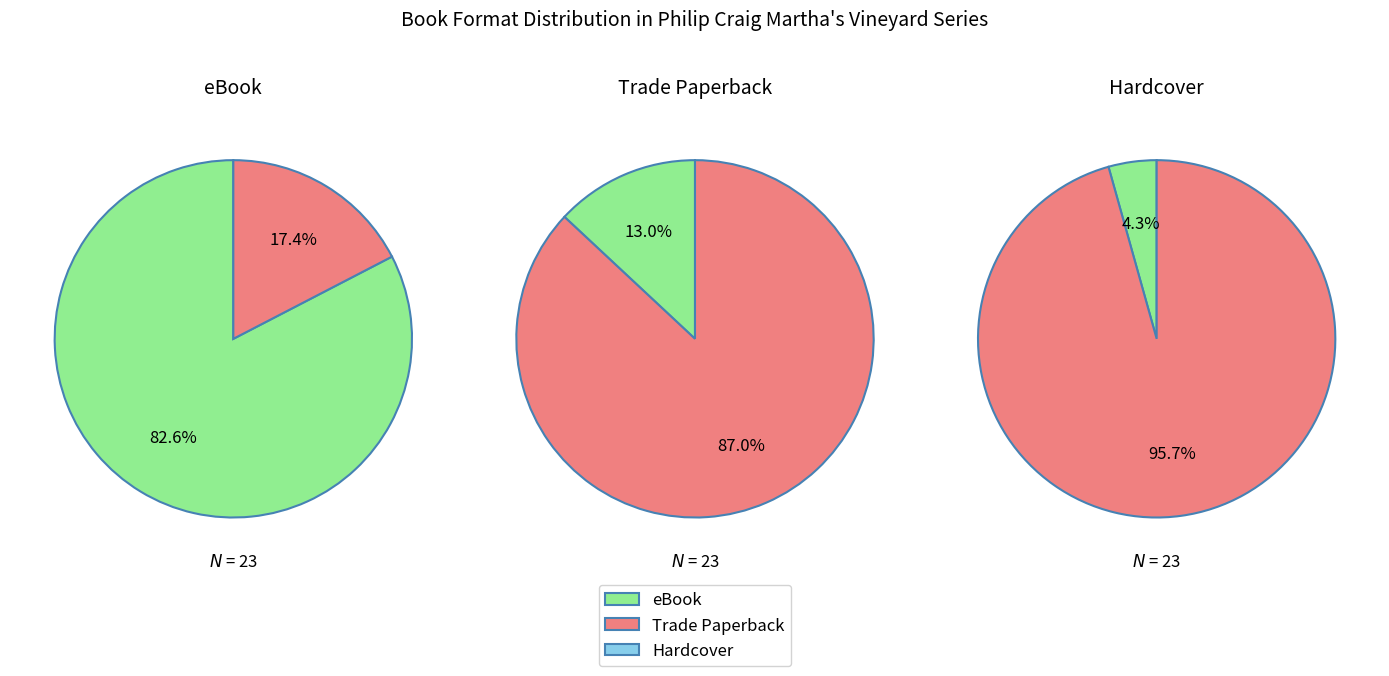

How many segments does this pie chart have?

3